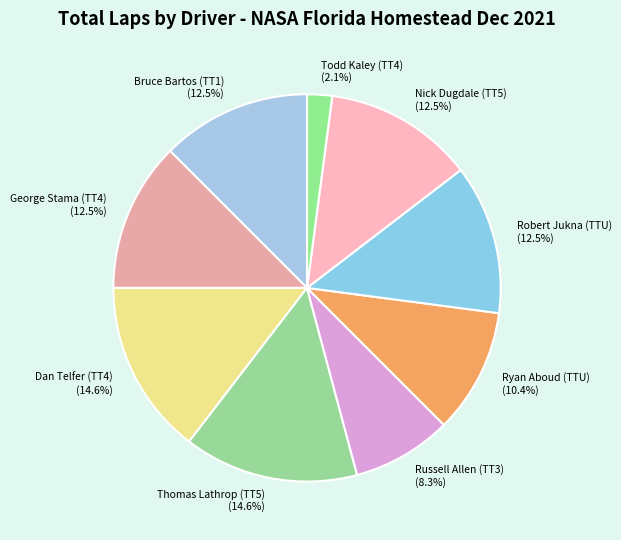

Which category has the smallest portion of the pie?

Todd Kaley (TT4)